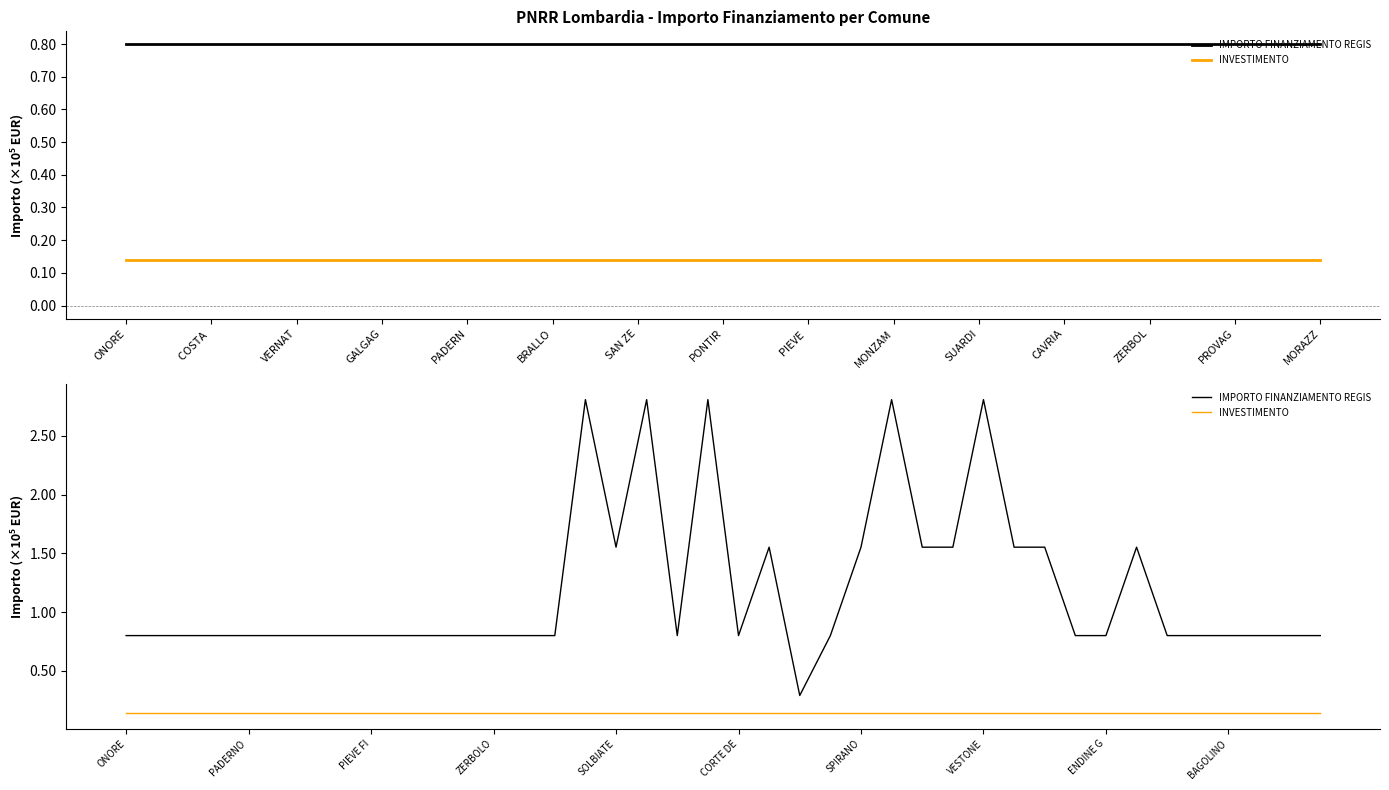

True or false: INVESTIMENTO and IMPORTO FINANZIAMENTO REGIS cross at least once.

False